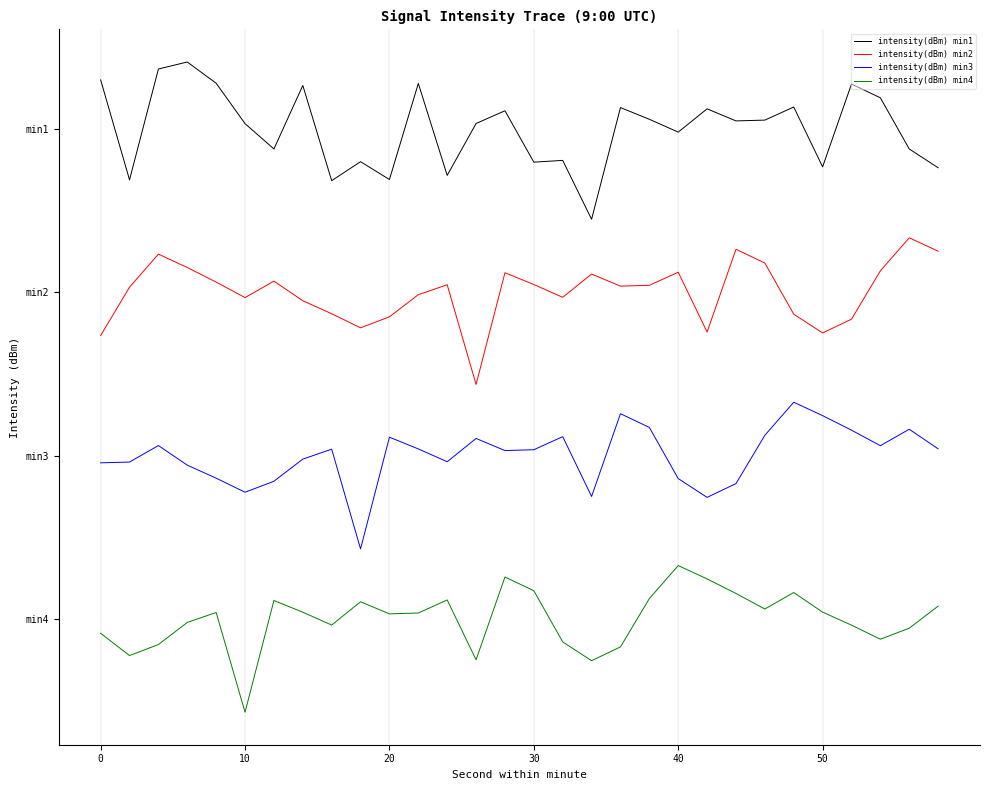

What is the difference between the maximum and minimum values in the intensity(dBm) min2 series?

18.0